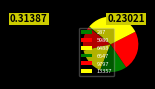

Is the sum of 287 and 6647 greater than half?

No